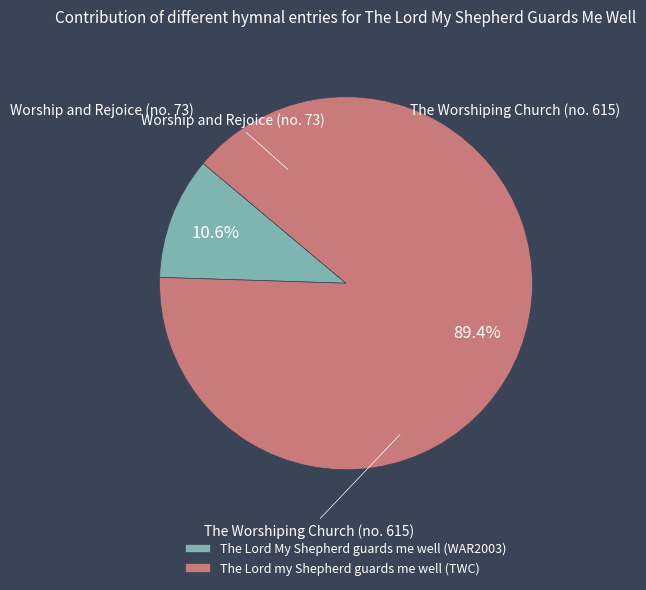

To the nearest percent, what is the difference between the largest and smallest slice percentages?

79%